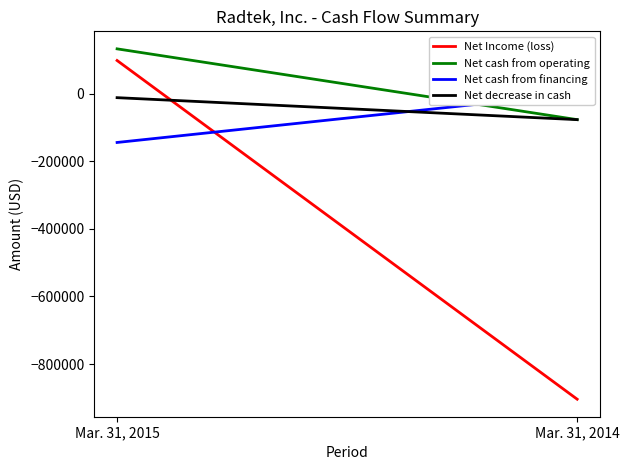

At how many categories does at least one series exceed -711587?

2